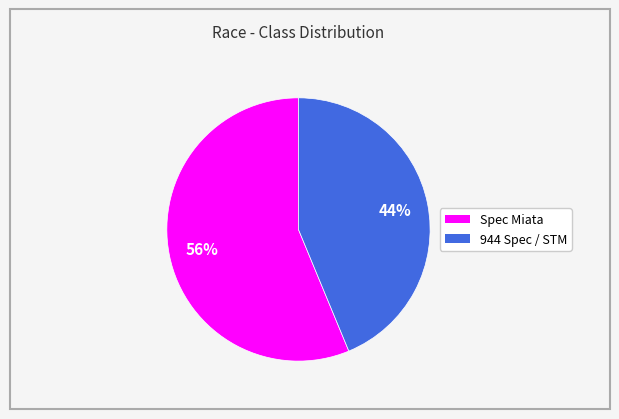

Is there a majority slice in this chart?

Yes